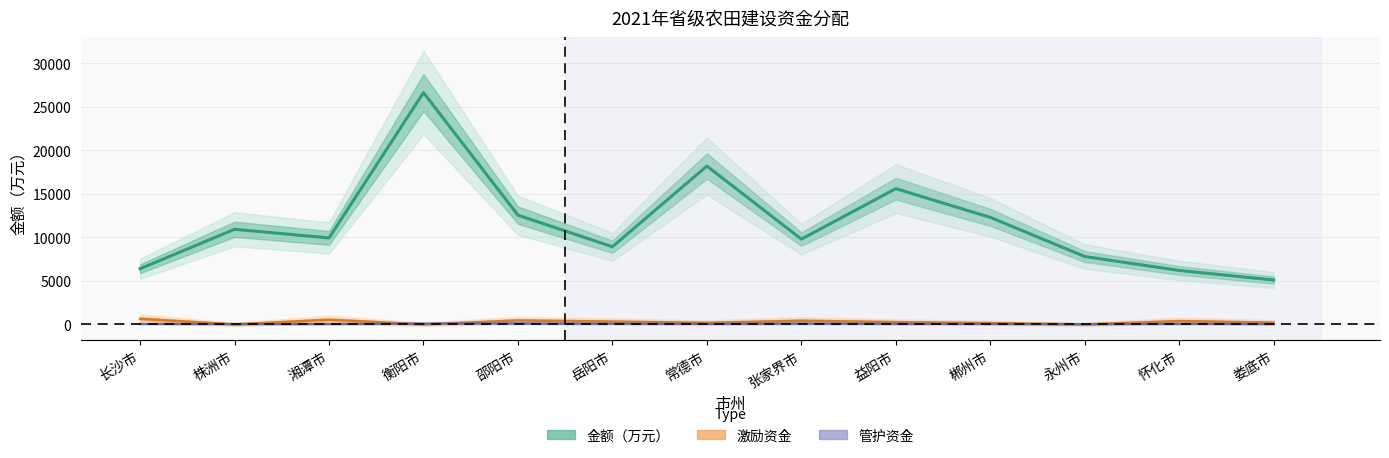

At which label is 激励资金 closest to 320?

岳阳市